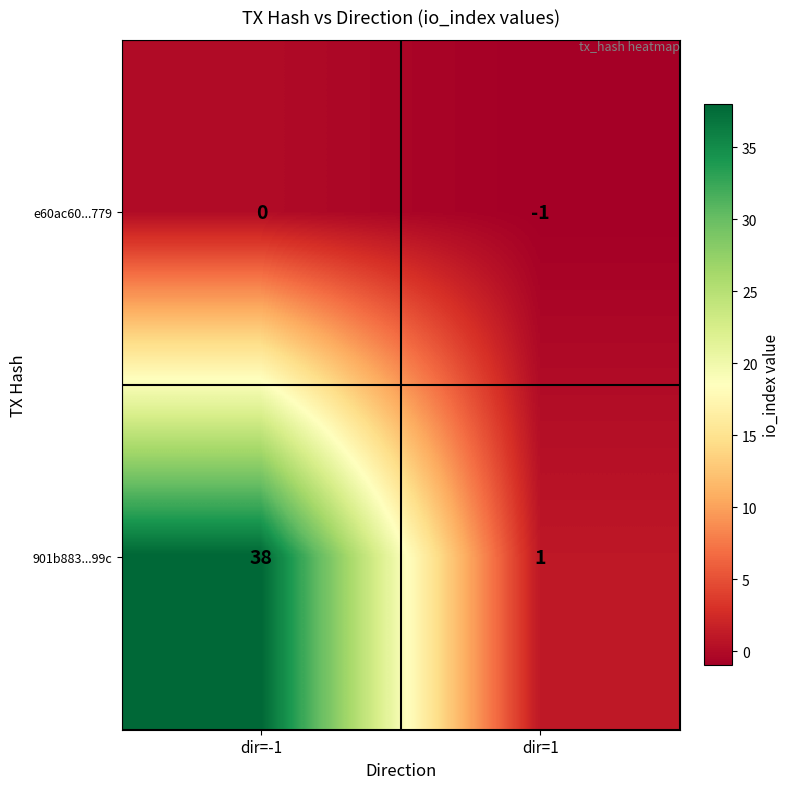

Which series has the largest total across all categories?

901b883...99c